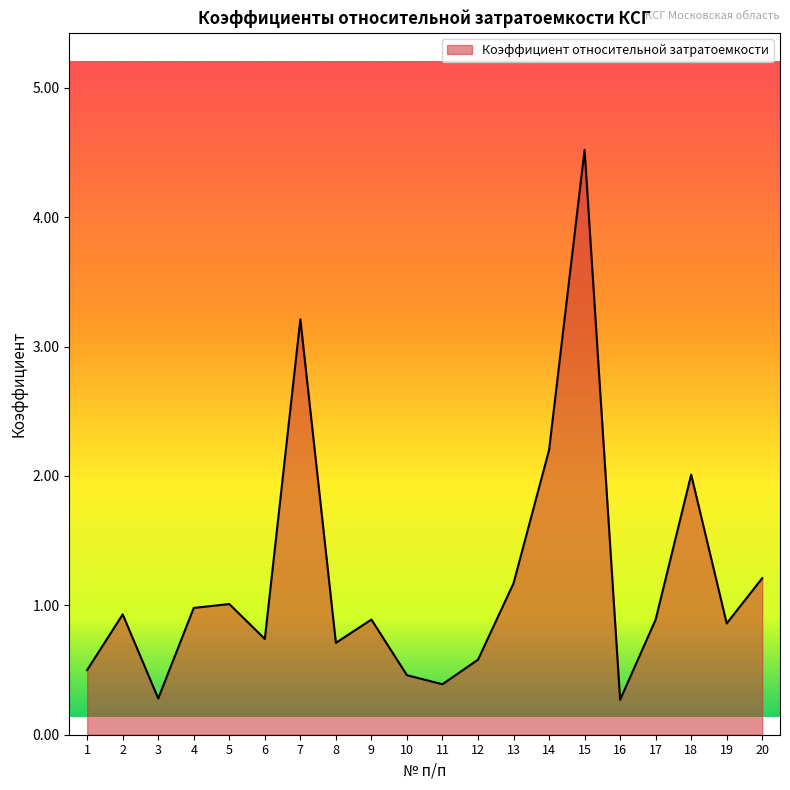

Count the number of categories in the chart.

20